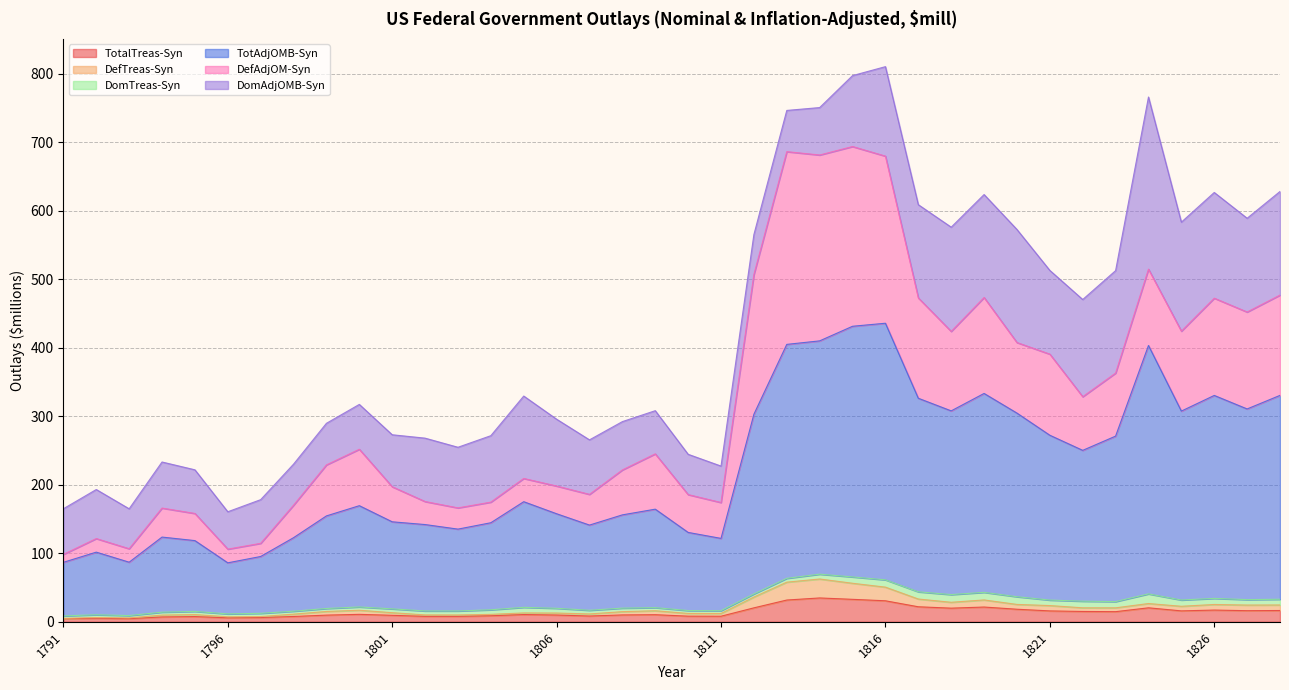

At which category does the chart reach its minimum across all series?

1791